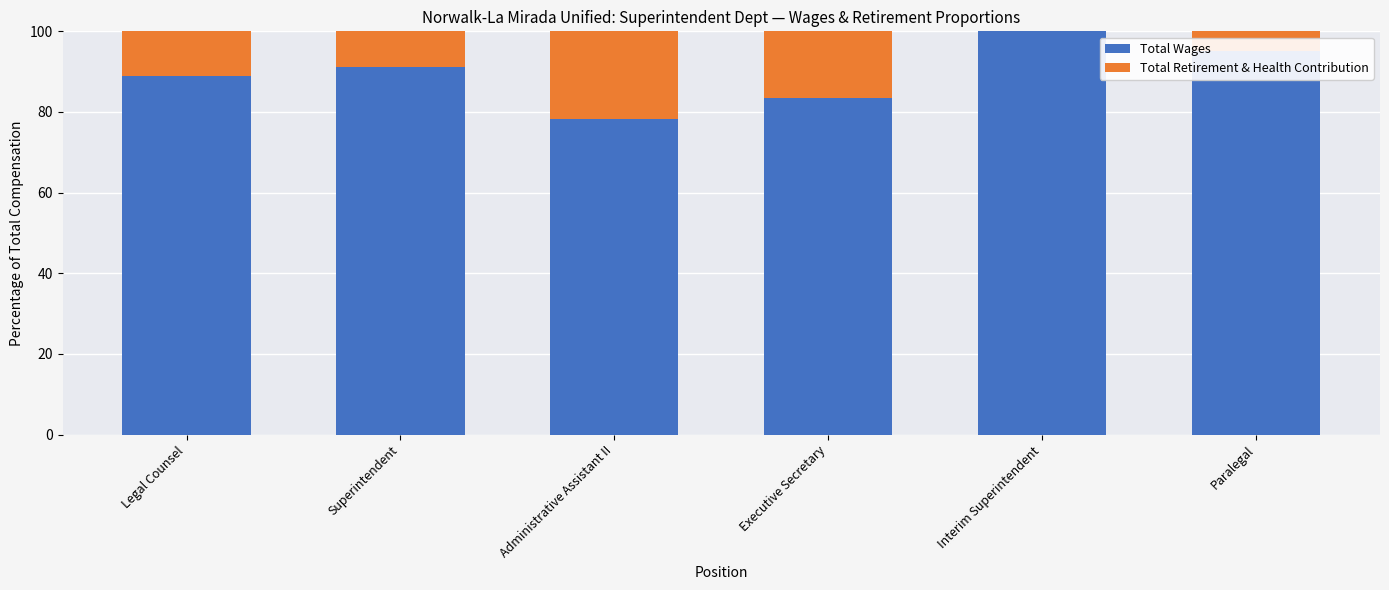

What is the sum of the Total Wages values at Legal Counsel and Executive Secretary?

172.2